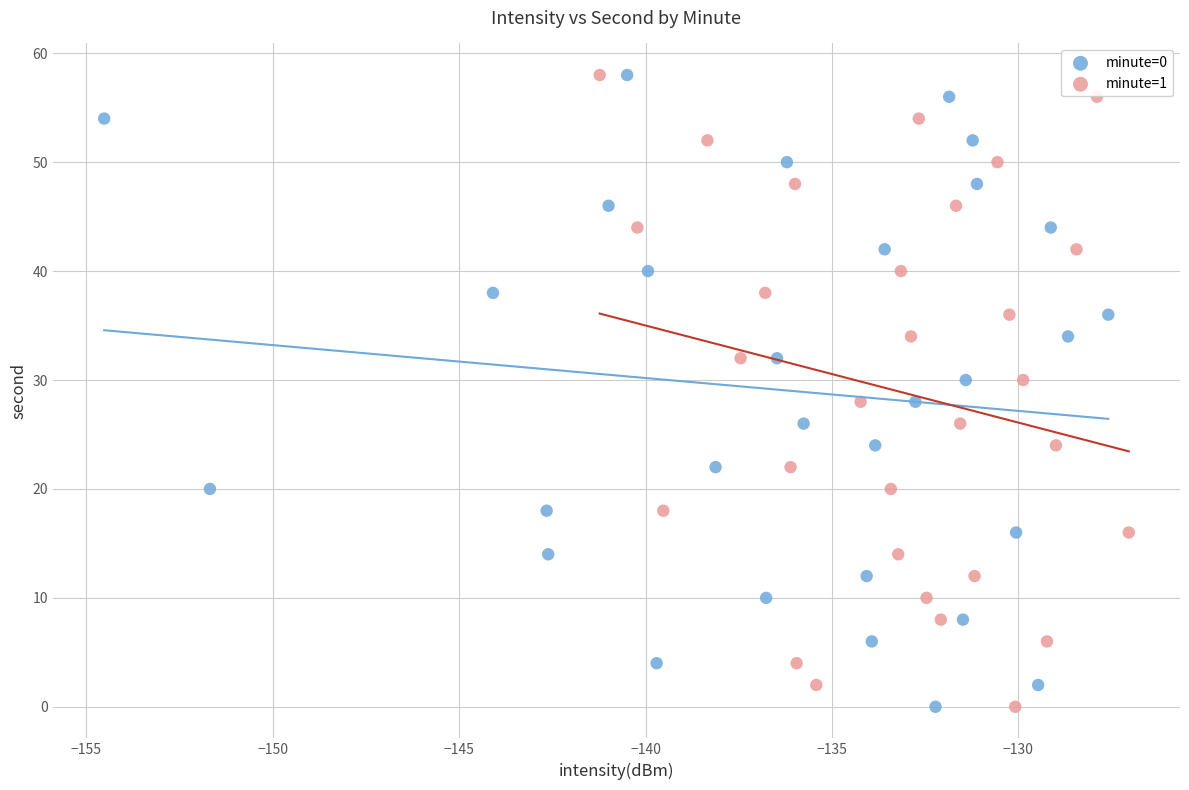

What are all the series names shown in the legend?

minute=0, minute=1